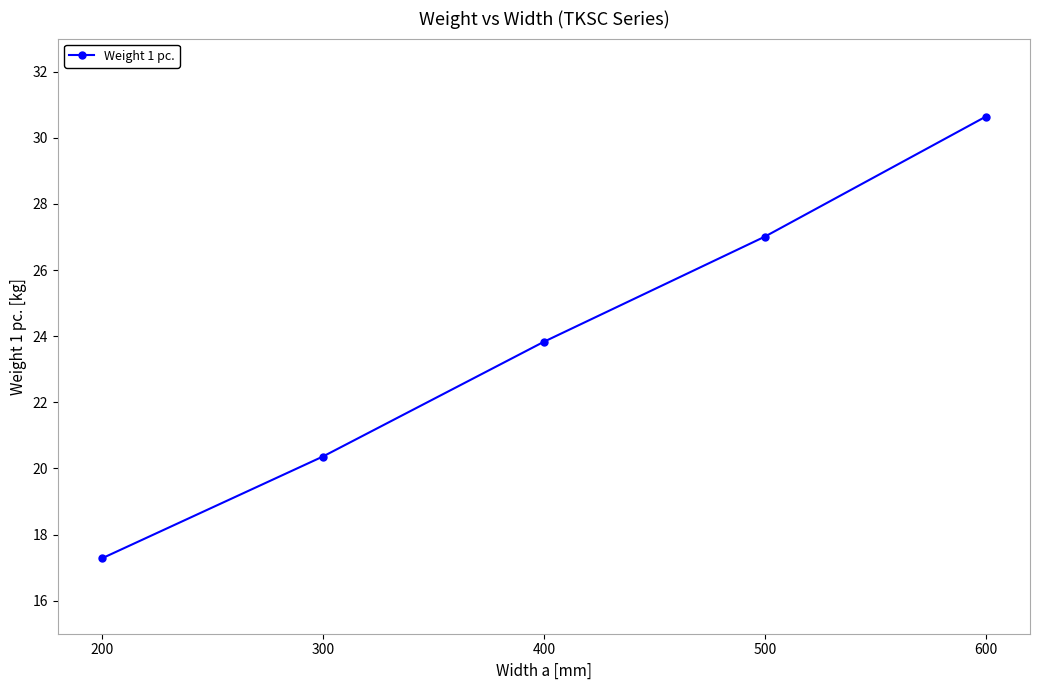

List the labels in order of value, largest first.

600, 500, 400, 300, 200